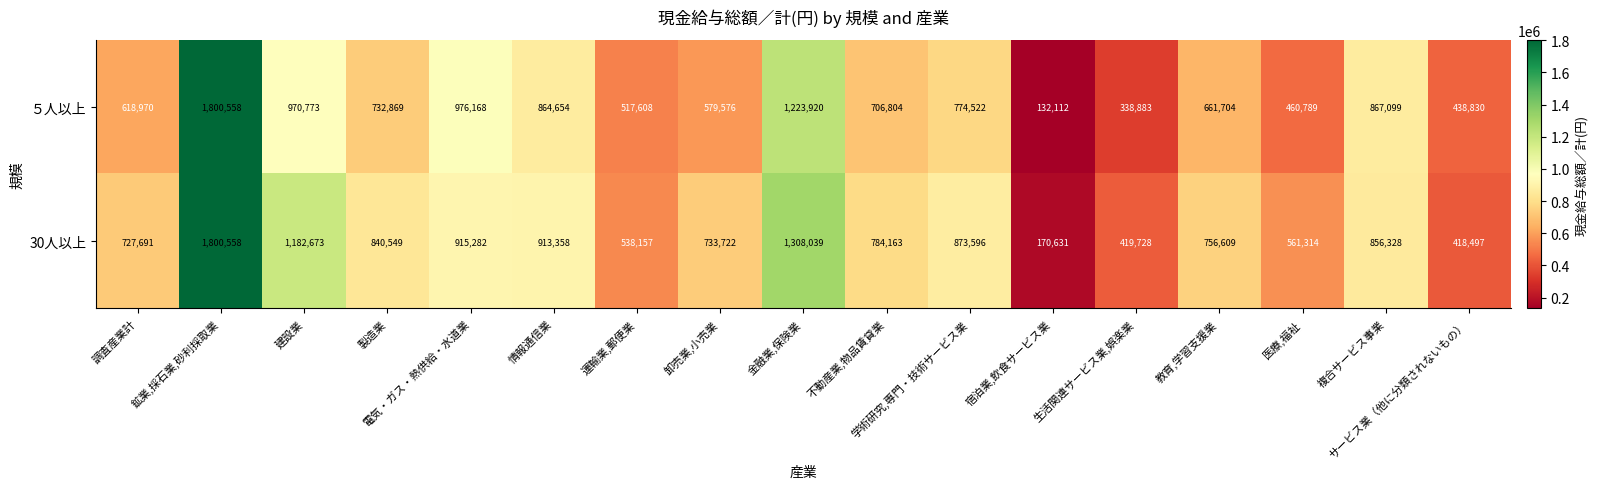

The value of ５人以上 at 鉱業,採石業,砂利採取業 is 1800558. True or false?

True